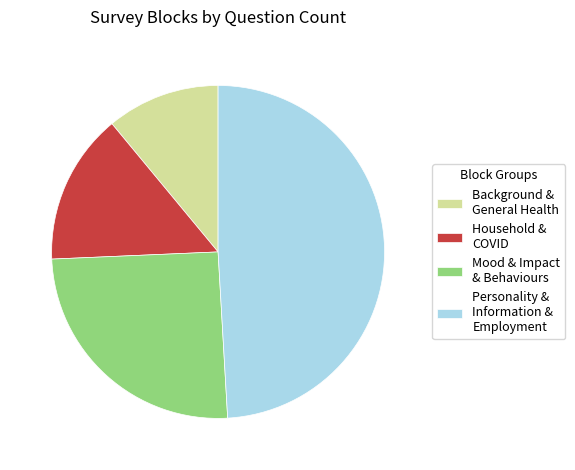

How many slices are in this pie chart?

4